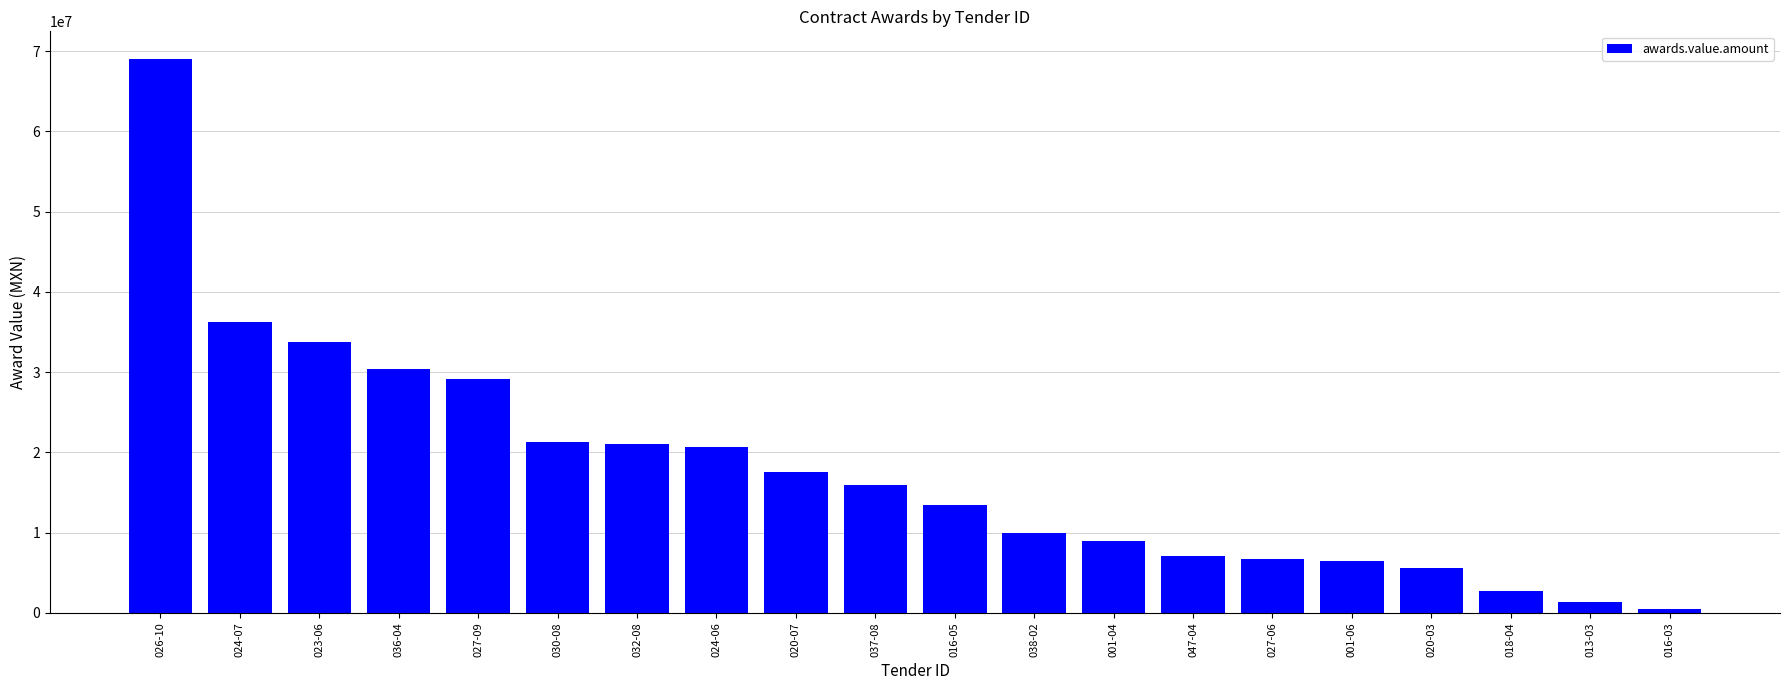

Approximately how many times larger is the value at 001-04 compared to 020-03?

1.6